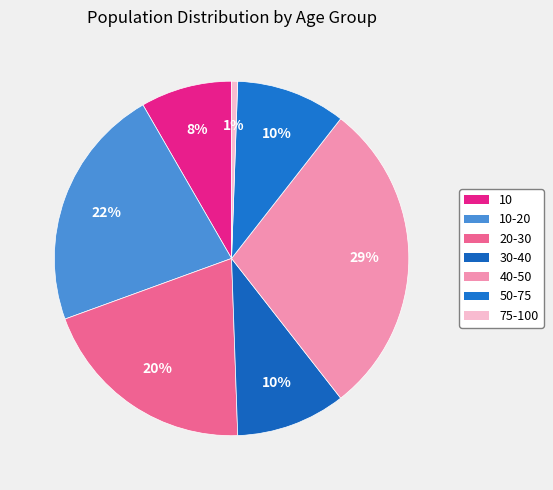

Which slice is the largest?

40-50